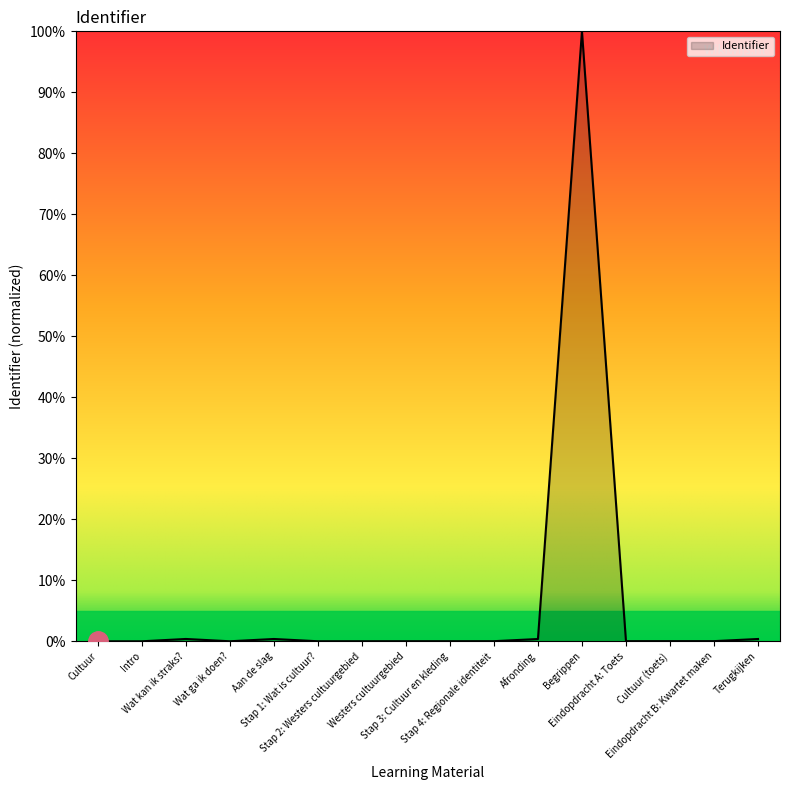

How many interior local peaks (higher than both neighbors) does the data have?

3